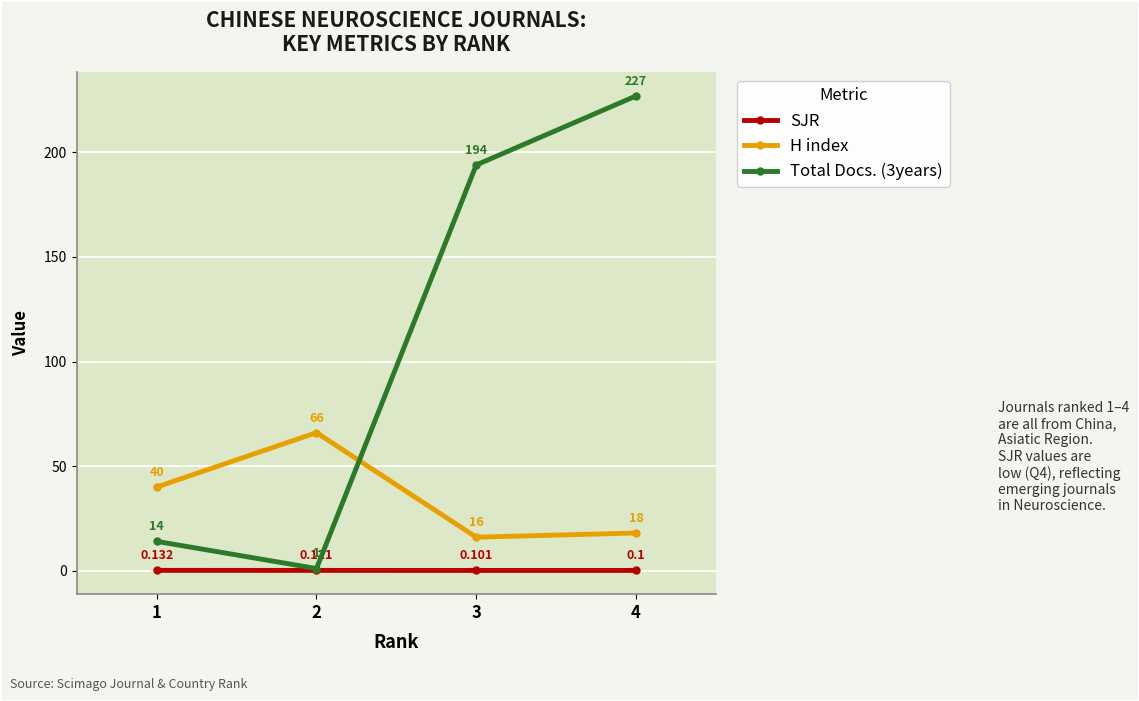

True or false: SJR and H index intersect in this chart.

False